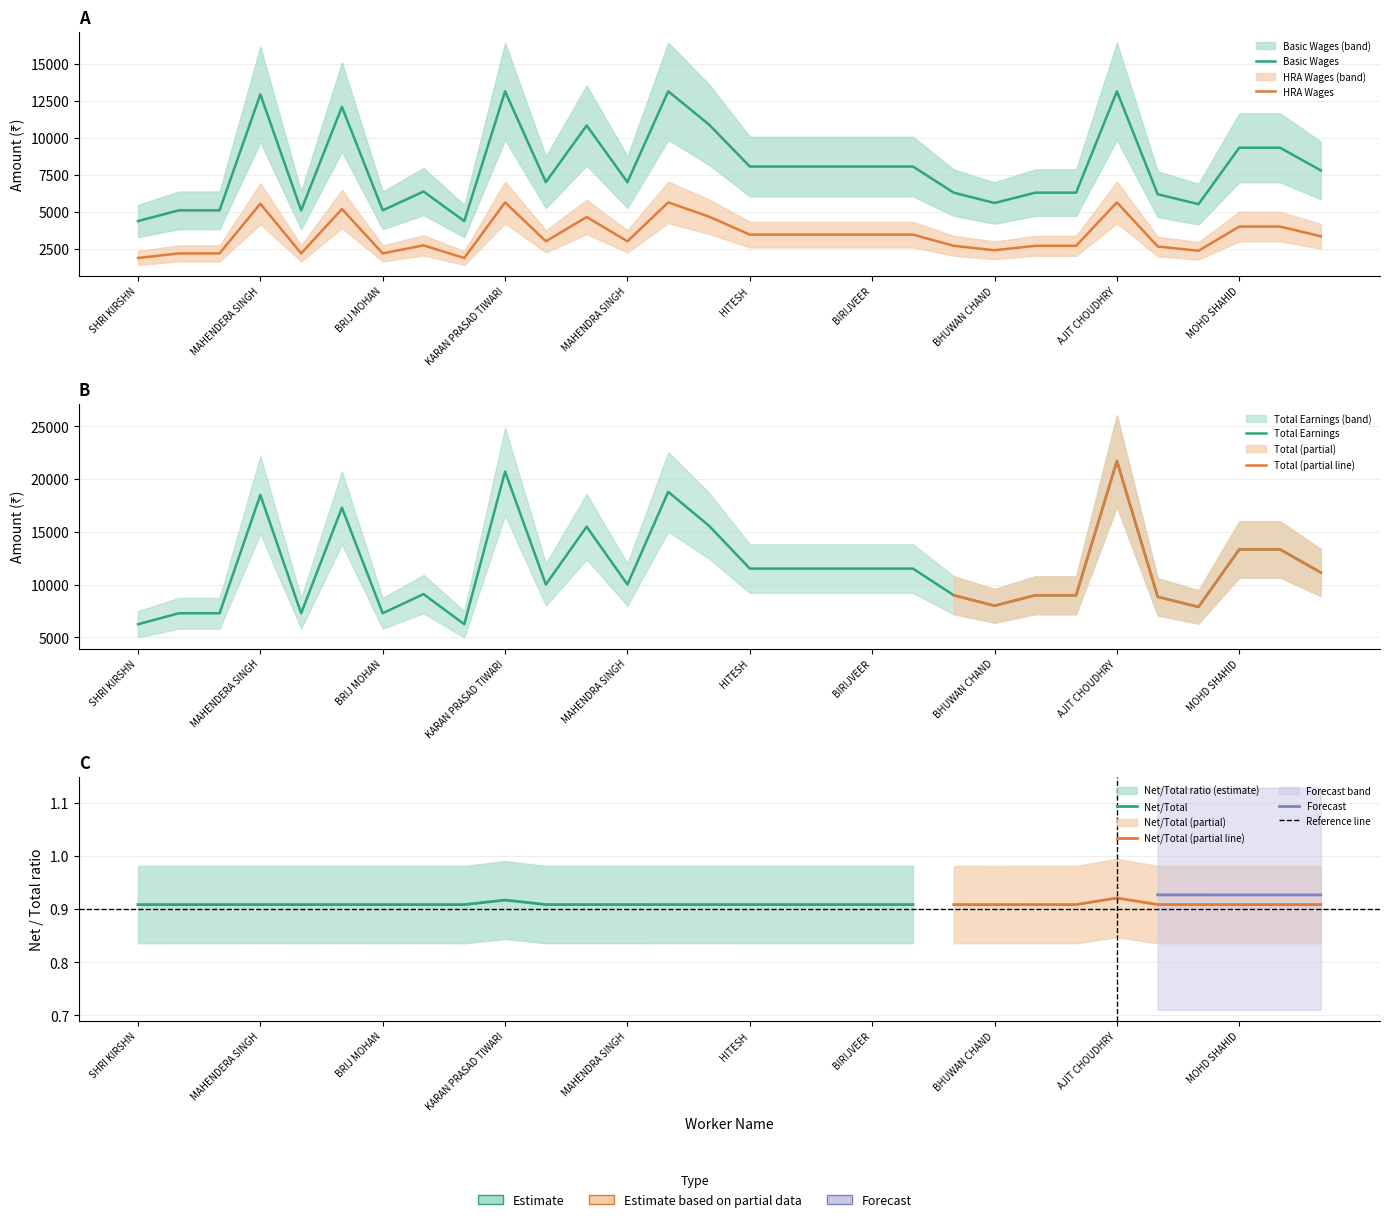

The HRA Wages series shows 1624 at SURAJ. True or false?

False